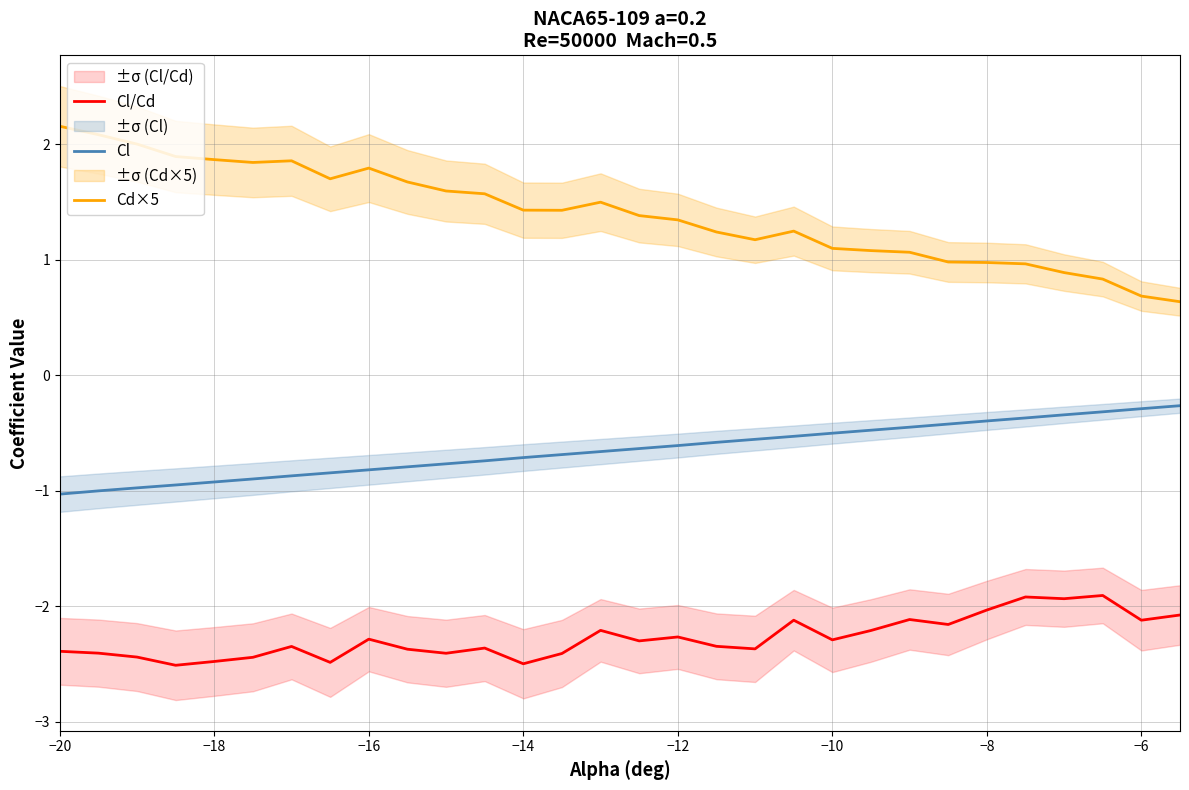

What is the highest value of the Cl series?

-0.3